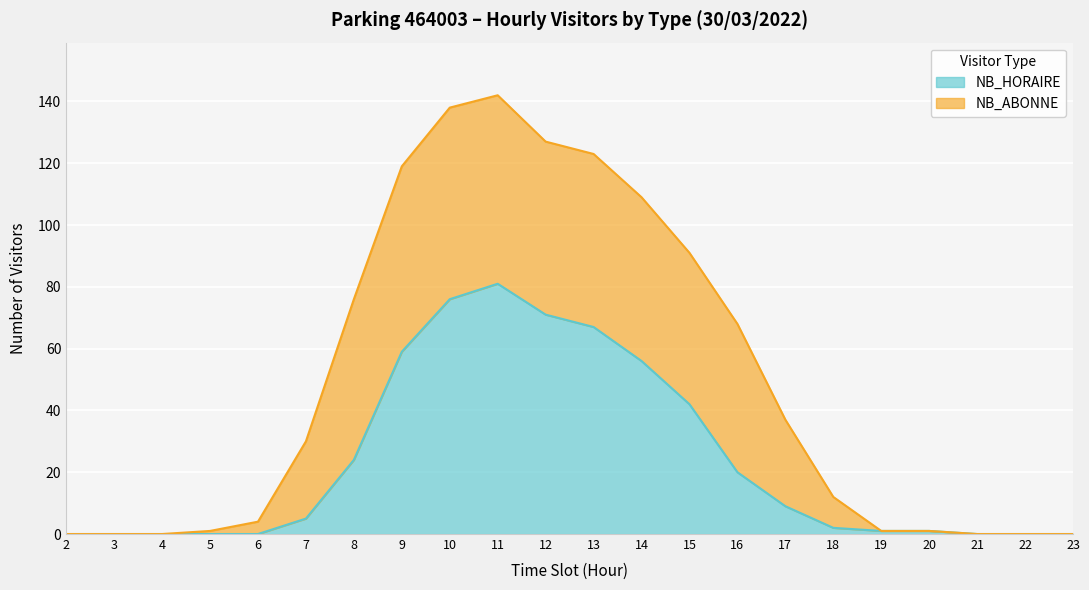

True or false: NB_HORAIRE has a value of -26 at 6.

False